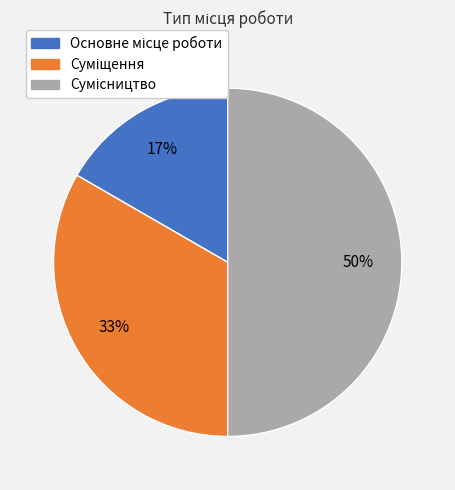

To the nearest percent, what is the difference between the largest and smallest slice percentages?

33%